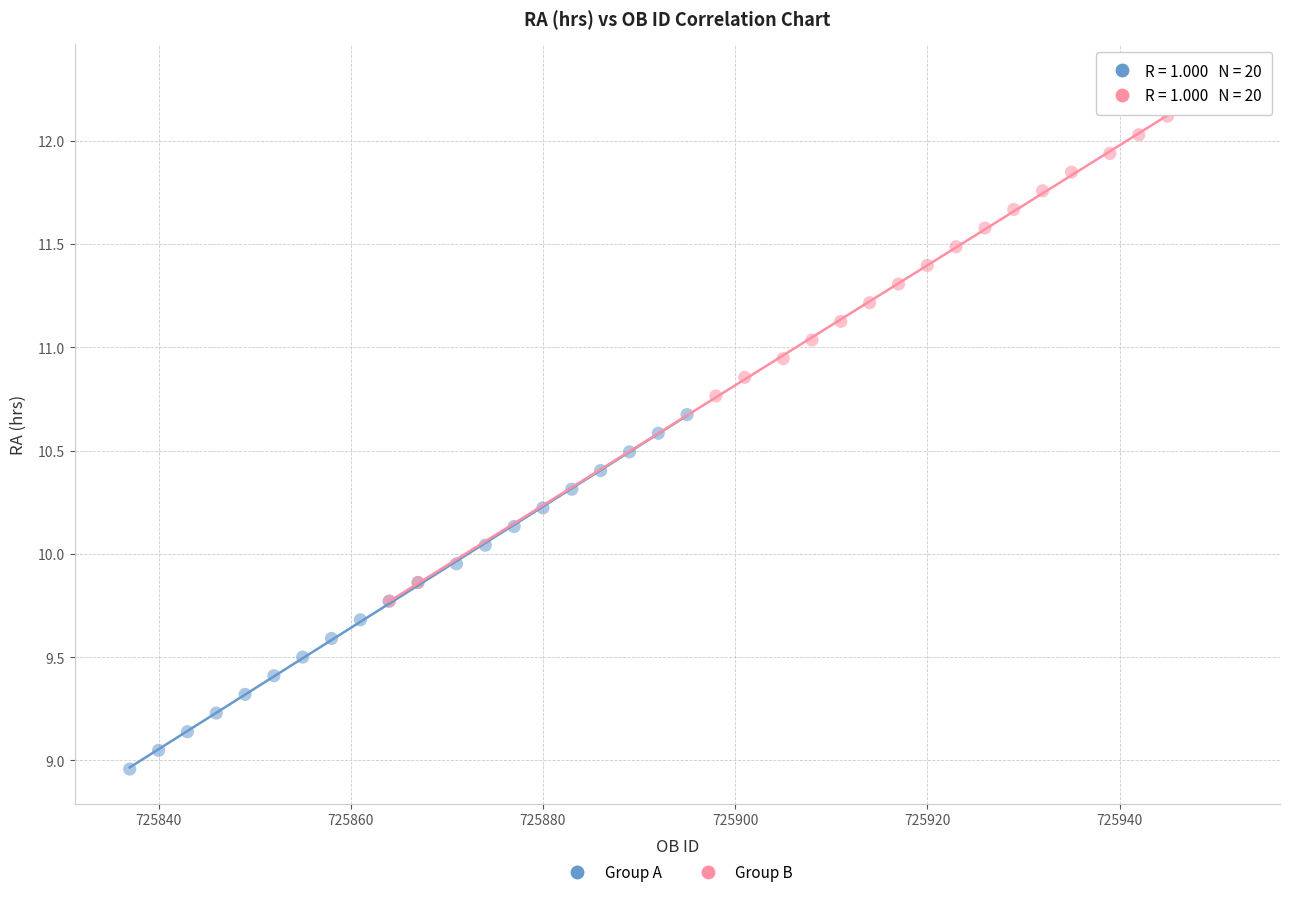

What are all the series names shown in the legend?

Group A, Group B